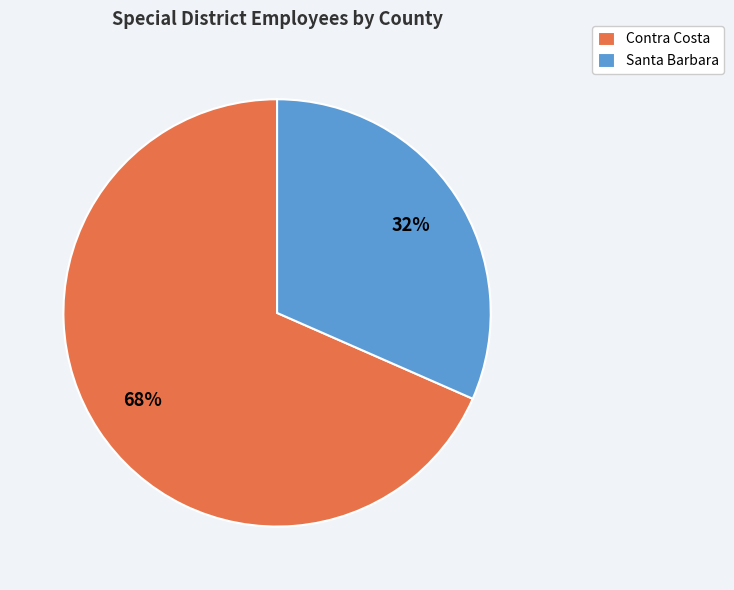

True or false: Contra Costa accounts for 78% of the total.

False